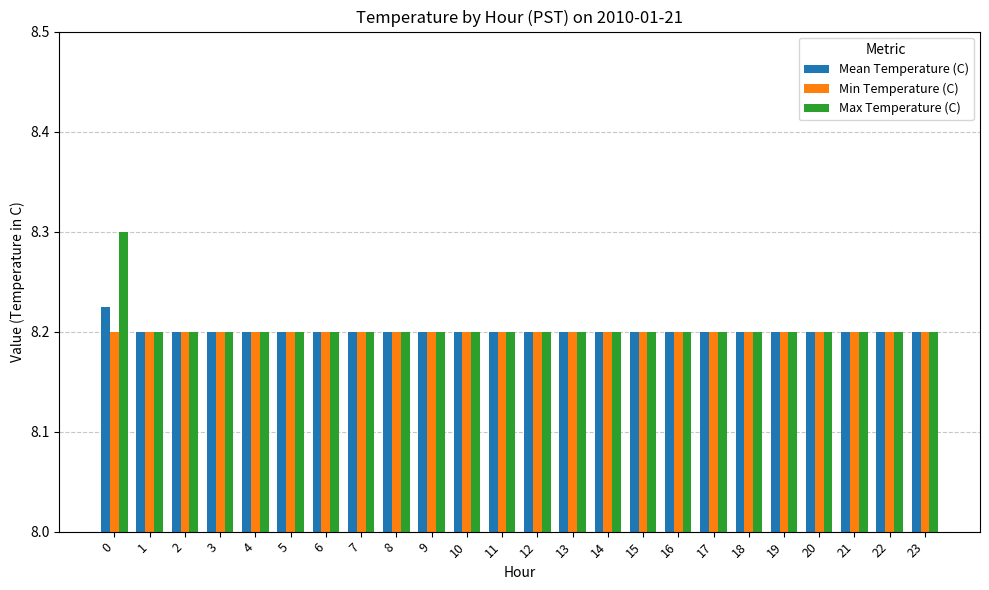

What is the total value across all series at 21?

24.6